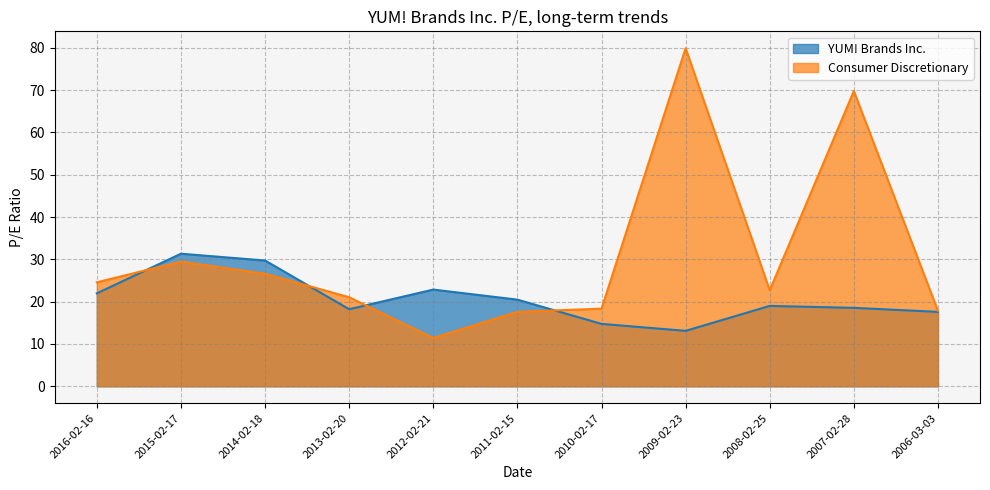

At which category is the sum across all series the highest?

2009-02-23